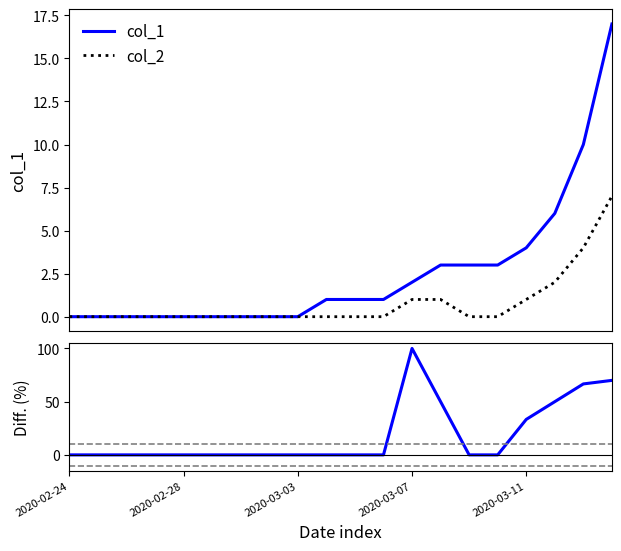

What is the sum of all col_1 values?

51